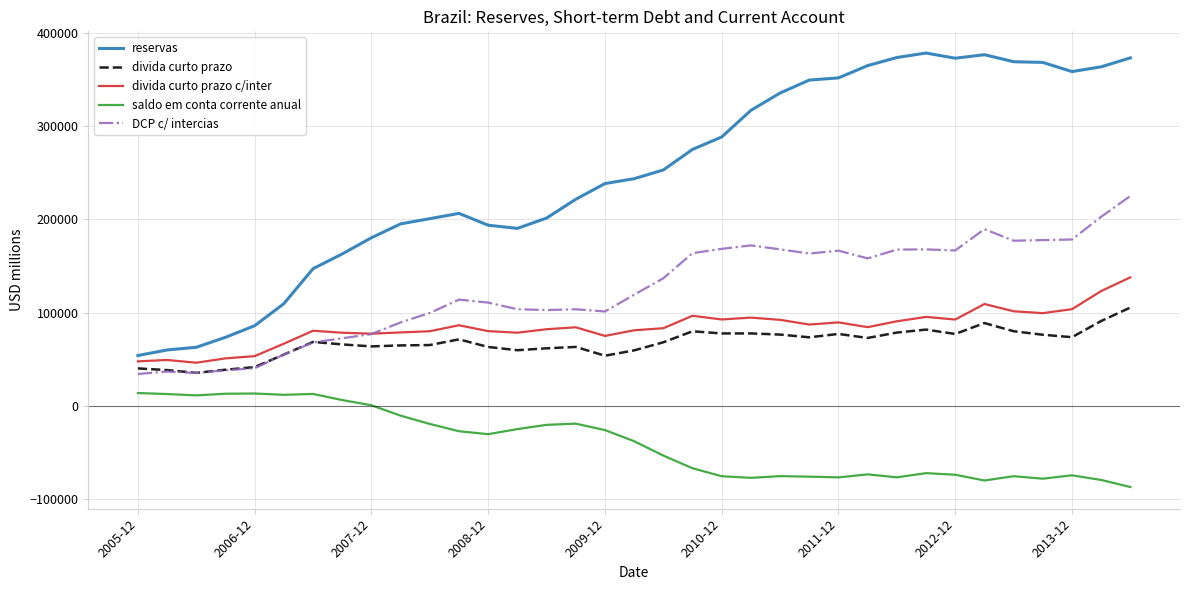

What is the lowest value of the saldo em conta corrente anual series?

-87427.4